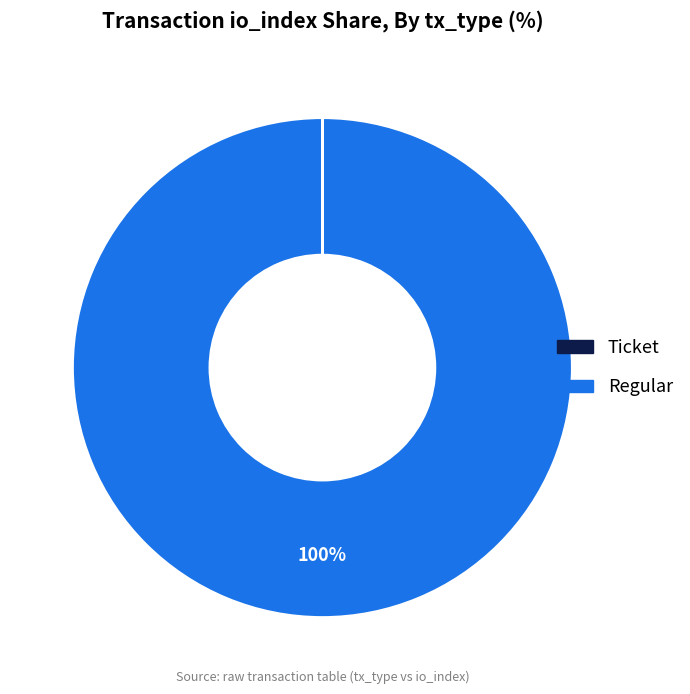

Does any single category account for the majority?

Yes